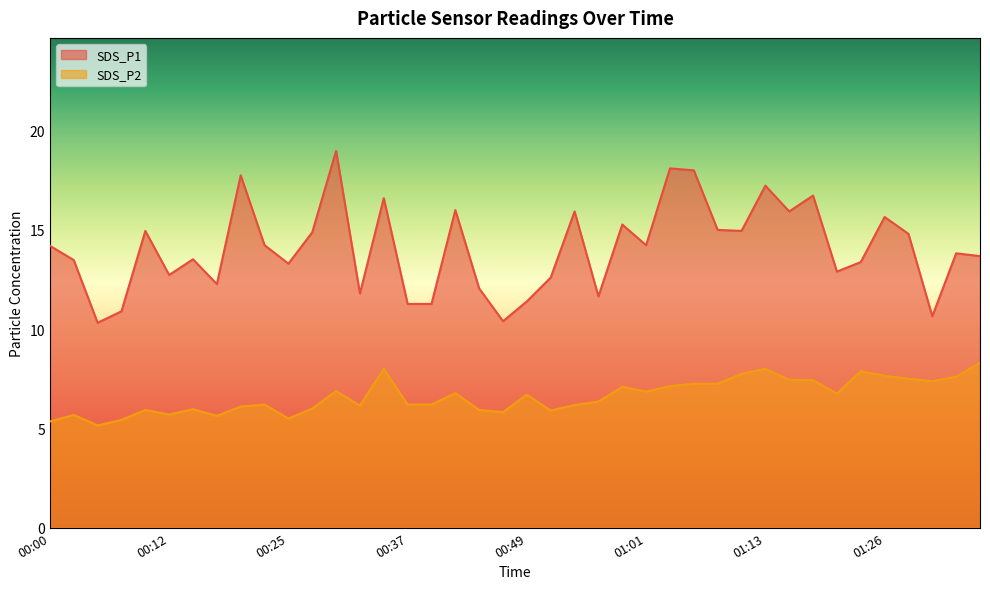

Where is the first local minimum for SDS_P2?

00:05